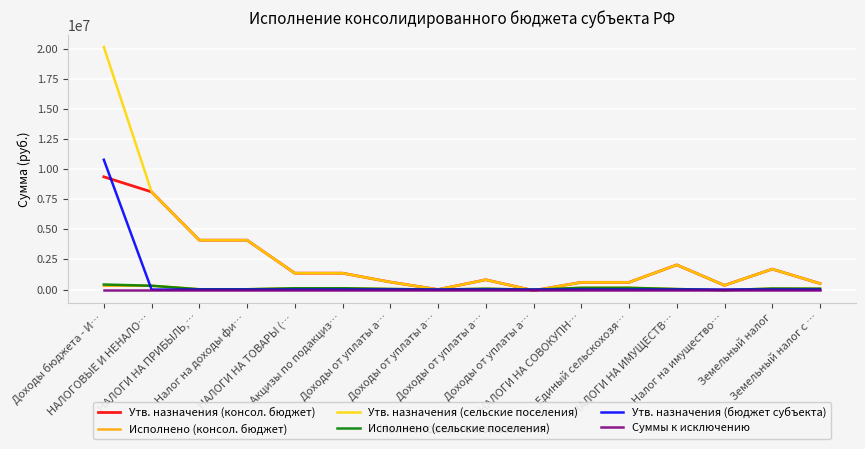

Which has a higher value, Доходы от уплаты а… or Земельный налог?

Земельный налог